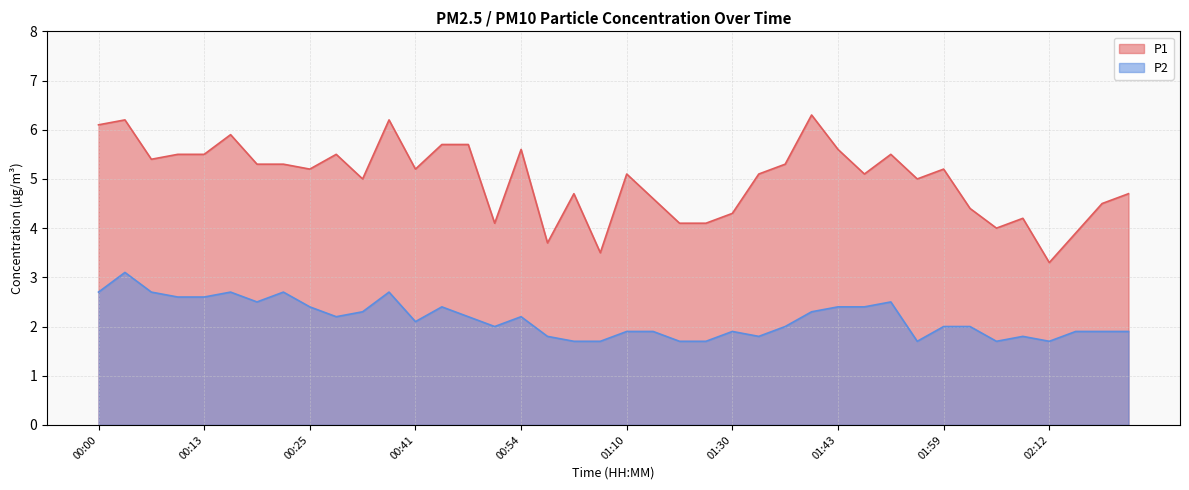

Which label corresponds to the largest value in the chart?

01:40